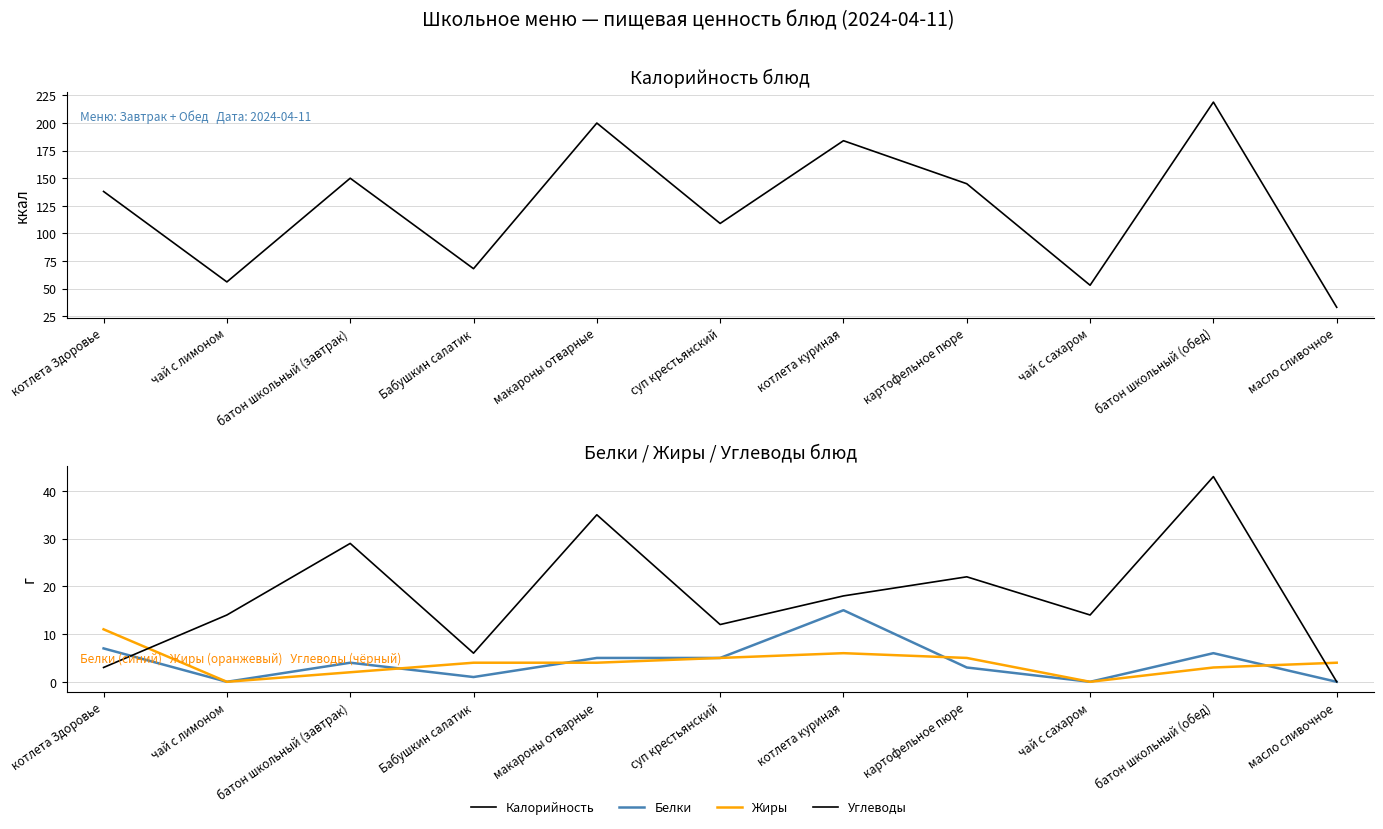

At which category does Углеводы reach its first local peak?

батон школьный (завтрак)